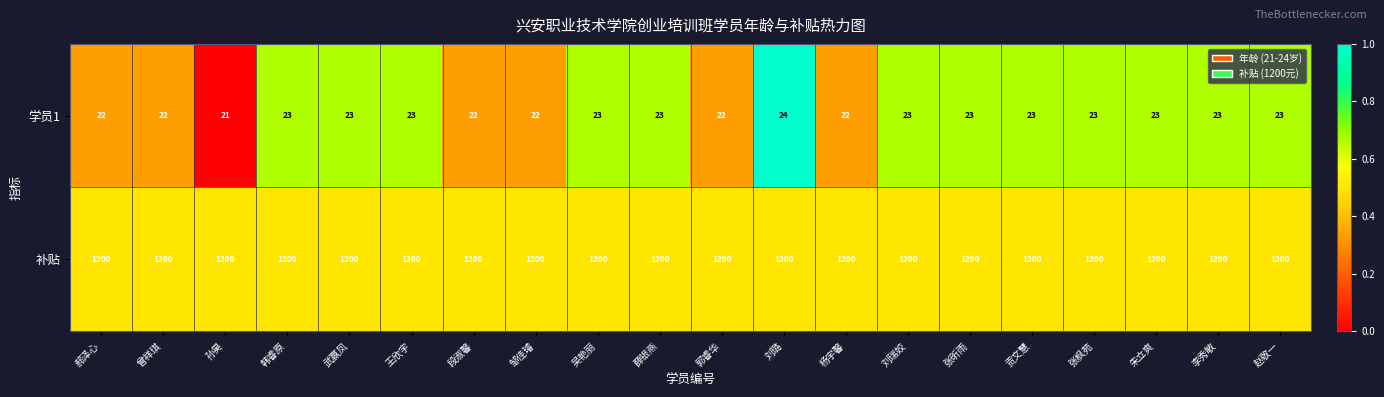

What is the average value of the 补贴 series?

1200